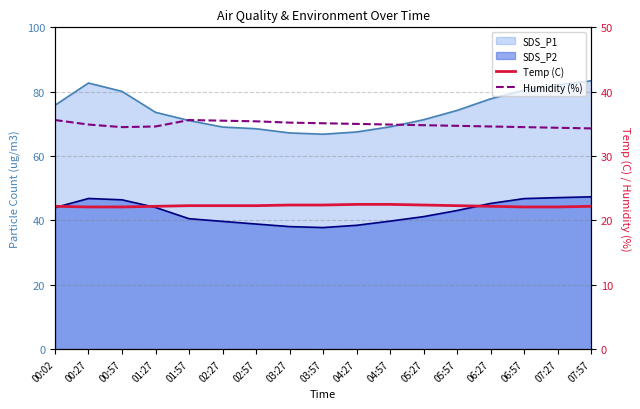

True or false: Humidity (%) and Temp (C) cross at least once.

False